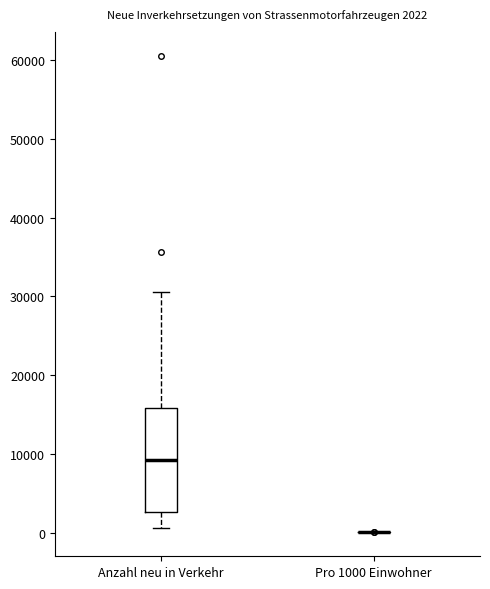

Comparing the boxes themselves (not the whiskers), which one is the tallest?

Anzahl neu in Verkehr